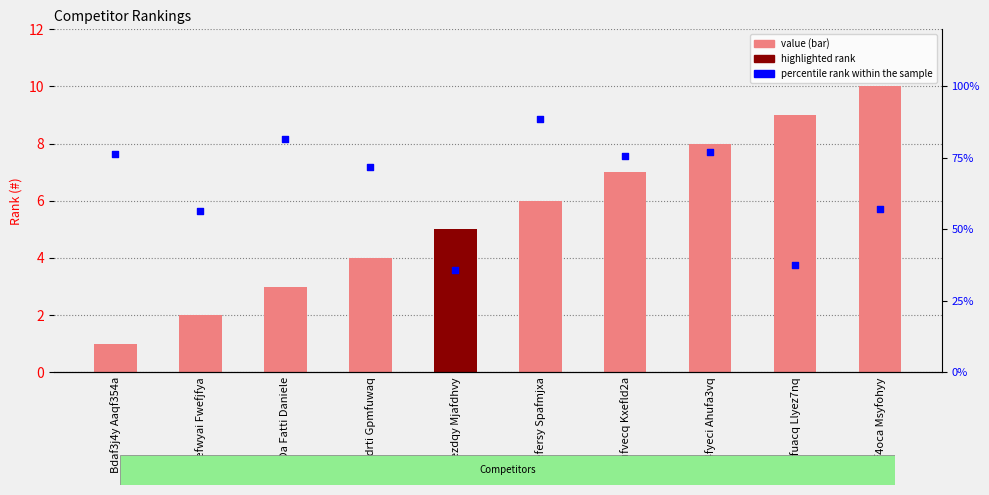

Which series reaches the maximum Y coordinate?

percentile rank within the sample